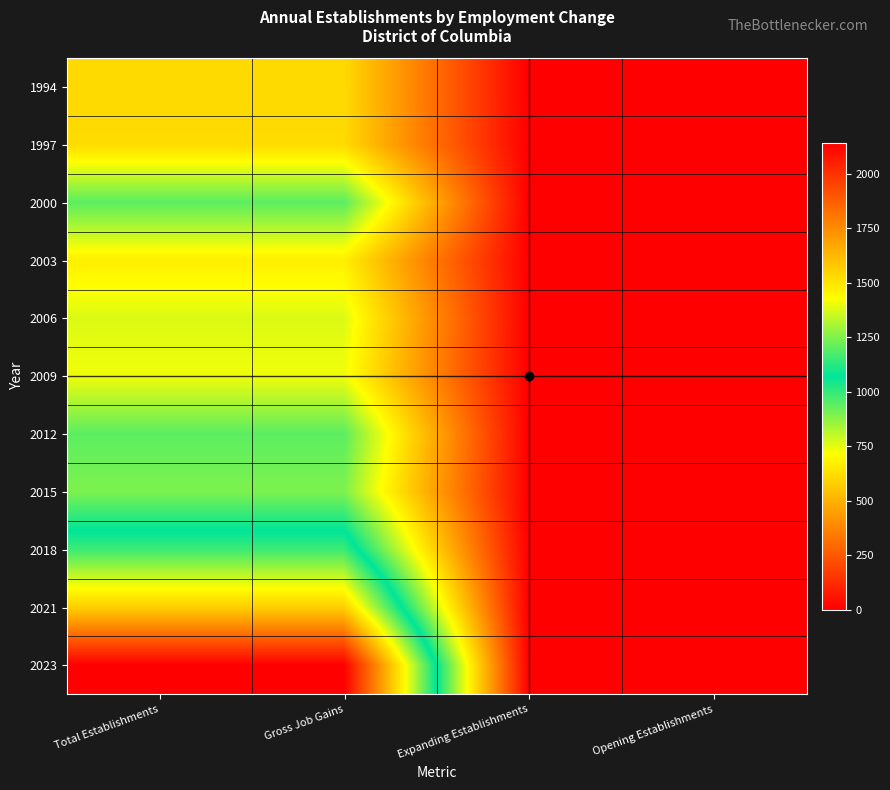

Reading right to left, what are all the values shown in this chart?

1994: Opening Establishments=0	Expanding Establishments=0	Gross Job Gains=612	Total Establishments=612
1997: Opening Establishments=0	Expanding Establishments=0	Gross Job Gains=616	Total Establishments=616
2000: Opening Establishments=0	Expanding Establishments=0	Gross Job Gains=945	Total Establishments=945
2003: Opening Establishments=0	Expanding Establishments=0	Gross Job Gains=672	Total Establishments=672
2006: Opening Establishments=0	Expanding Establishments=0	Gross Job Gains=764	Total Establishments=764
2009: Opening Establishments=0	Expanding Establishments=0	Gross Job Gains=735	Total Establishments=735
2012: Opening Establishments=0	Expanding Establishments=0	Gross Job Gains=944	Total Establishments=944
2015: Opening Establishments=0	Expanding Establishments=0	Gross Job Gains=895	Total Establishments=895
2018: Opening Establishments=0	Expanding Establishments=0	Gross Job Gains=1156	Total Establishments=1156
2021: Opening Establishments=0	Expanding Establishments=0	Gross Job Gains=1560	Total Establishments=1560
2023: Opening Establishments=0	Expanding Establishments=0	Gross Job Gains=2143	Total Establishments=2143